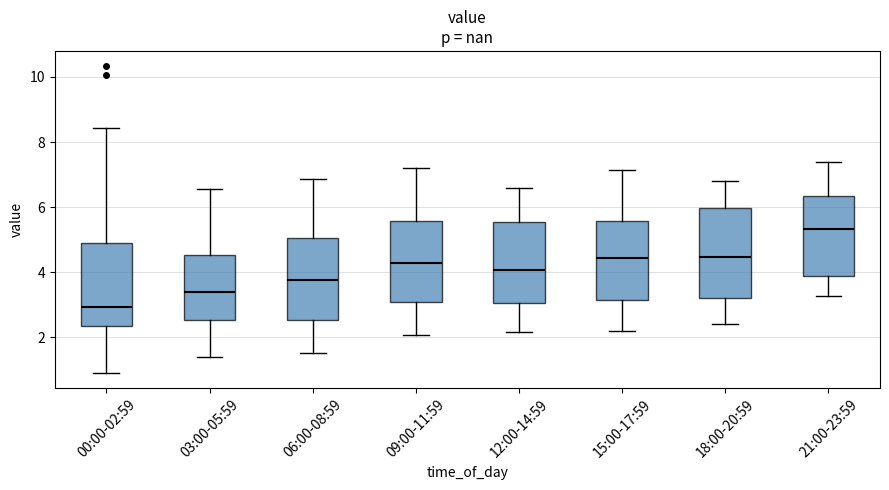

Reading left to right, read every box against the y-axis: the position of its median line, the range the box covers, and the ends of its whiskers. The values are not printed on the chart, so give them approximately, as read against the axis.

00:00-02:59: median 3.0, box 2.4 to 5.0, whiskers 1.0 to 8.4
03:00-05:59: median 3.4, box 2.6 to 4.6, whiskers 1.4 to 6.6
06:00-08:59: median 3.8, box 2.6 to 5.0, whiskers 1.6 to 6.8
09:00-11:59: median 4.2, box 3.0 to 5.6, whiskers 2.0 to 7.2
12:00-14:59: median 4.0, box 3.0 to 5.6, whiskers 2.2 to 6.6
15:00-17:59: median 4.4, box 3.2 to 5.6, whiskers 2.2 to 7.2
18:00-20:59: median 4.4, box 3.2 to 6.0, whiskers 2.4 to 6.8
21:00-23:59: median 5.4, box 3.8 to 6.4, whiskers 3.2 to 7.4